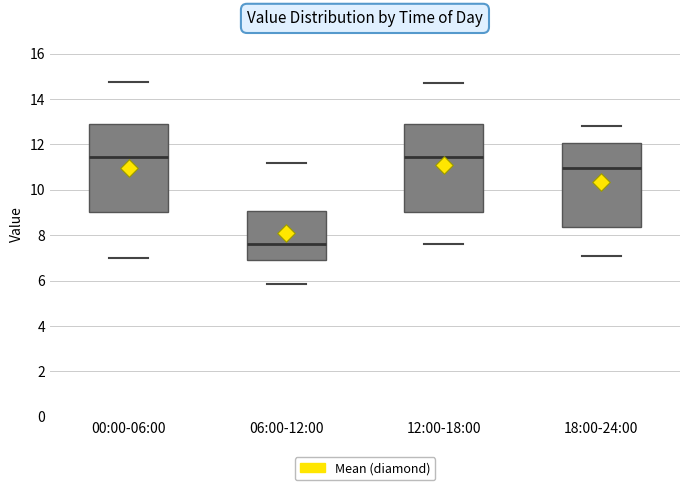

Reading left to right, read every box against the y-axis: the position of its median line, the range the box covers, and the ends of its whiskers. The values are not printed on the chart, so give them approximately, as read against the axis.

00:00-06:00: median 11.4, box 9.0 to 12.8, whiskers 7.0 to 14.8
06:00-12:00: median 7.6, box 6.8 to 9.0, whiskers 5.8 to 11.2
12:00-18:00: median 11.4, box 9.0 to 13.0, whiskers 7.6 to 14.8
18:00-24:00: median 11.0, box 8.4 to 12.0, whiskers 7.2 to 12.8